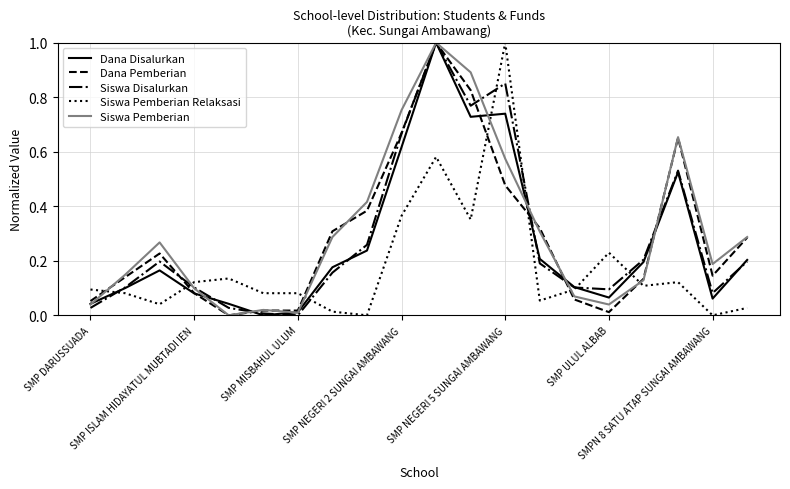

How many intersections are there between Siswa Pemberian Relaksasi and Siswa Pemberian?

7